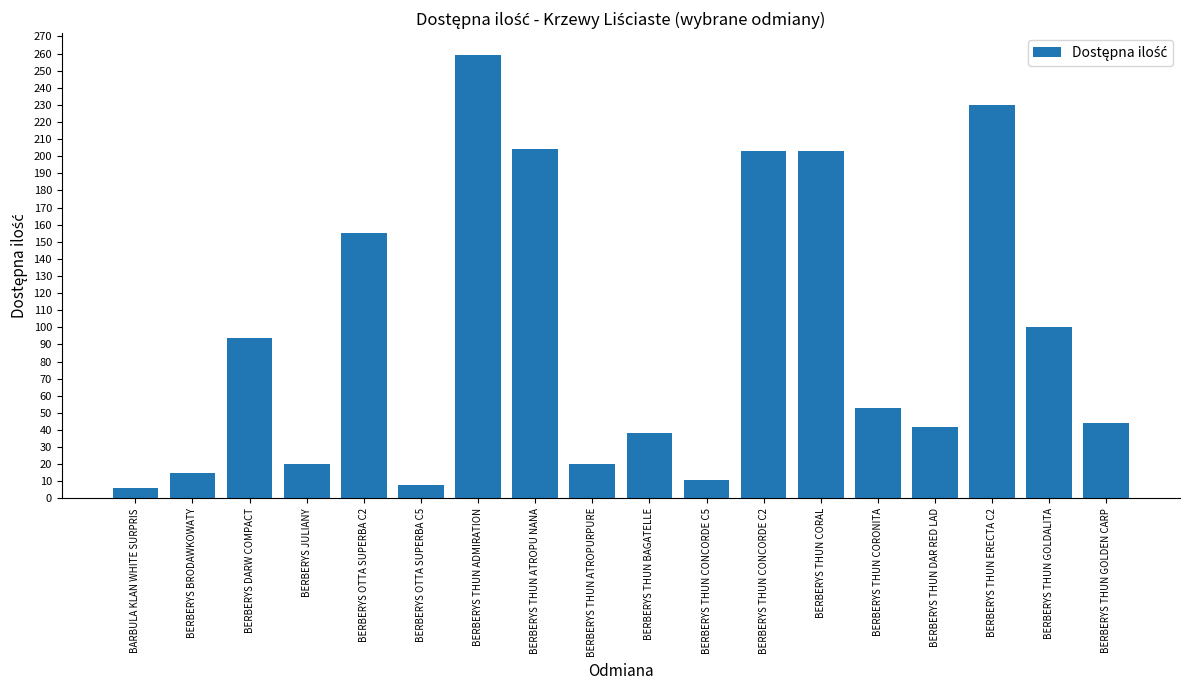

Which has a higher value, BERBERYS THUN GOLDEN CARP or BERBERYS THUN ATROPURPURE?

BERBERYS THUN GOLDEN CARP